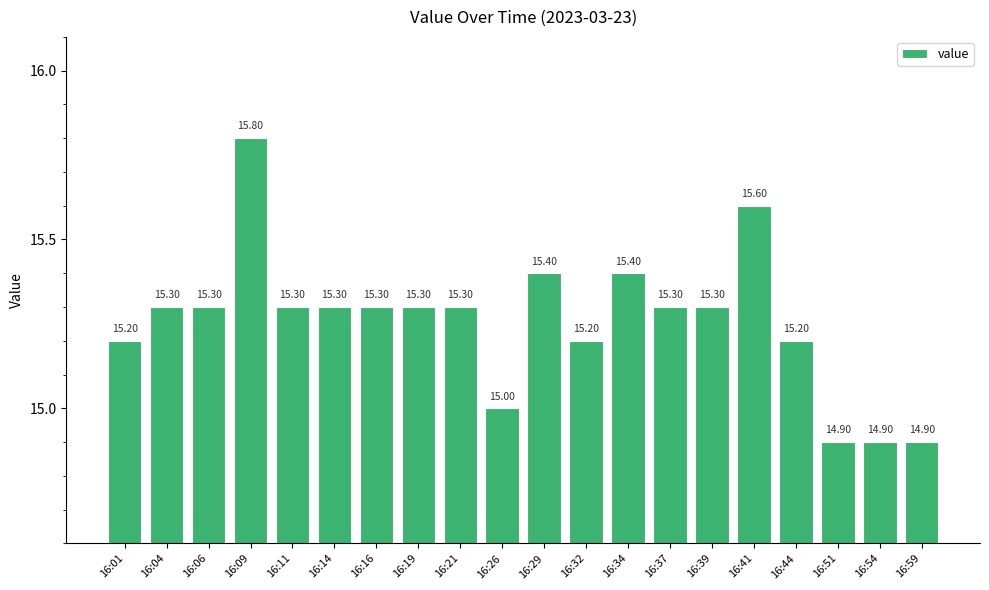

What is the difference between the second highest and minimum values?

0.7